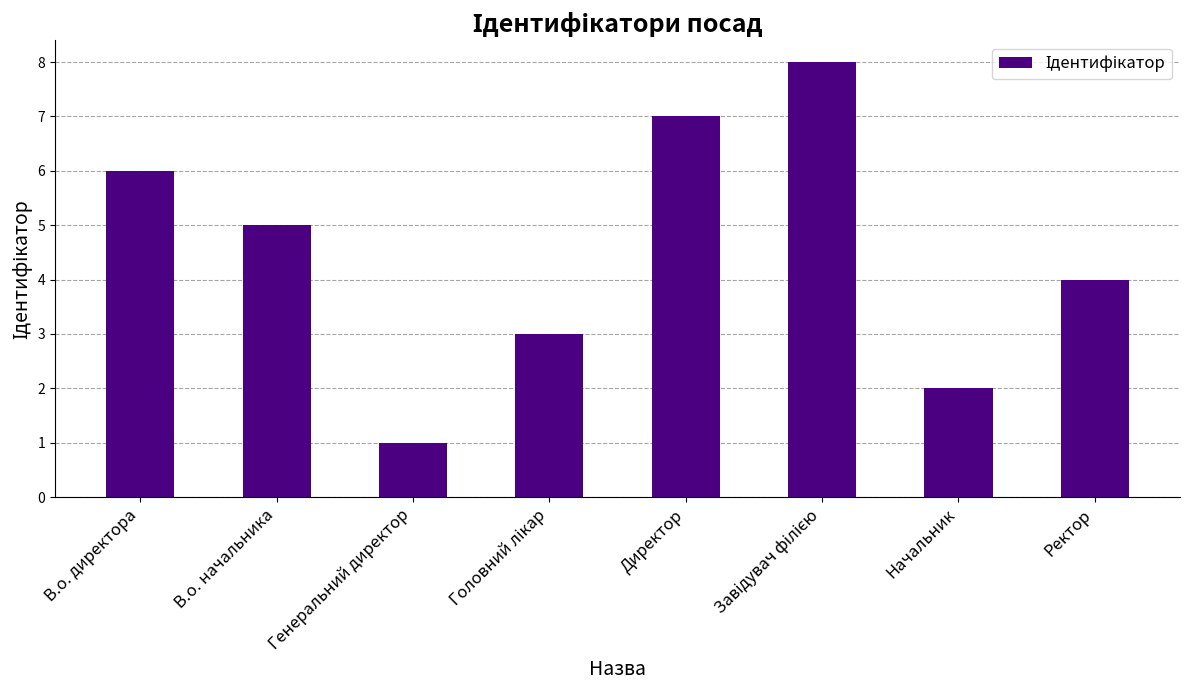

Reading left to right, extract all data points from this chart.

6	5	1	3	7	8	2	4